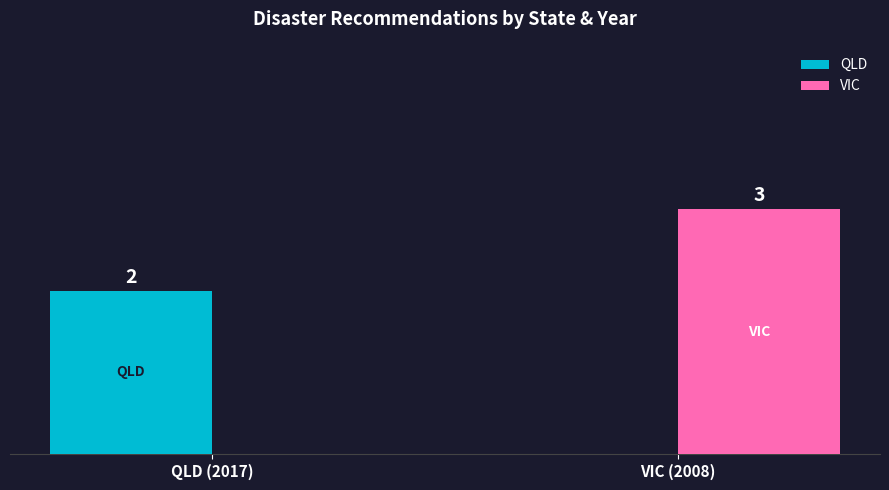

Between QLD (2017) and VIC (2008), which series saw the biggest shift?

VIC